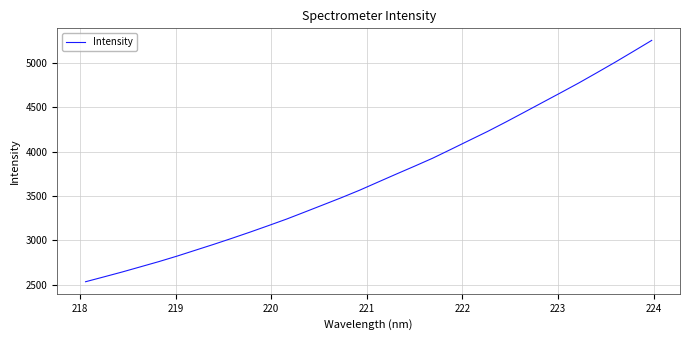

What is the smallest value displayed?

2535.1